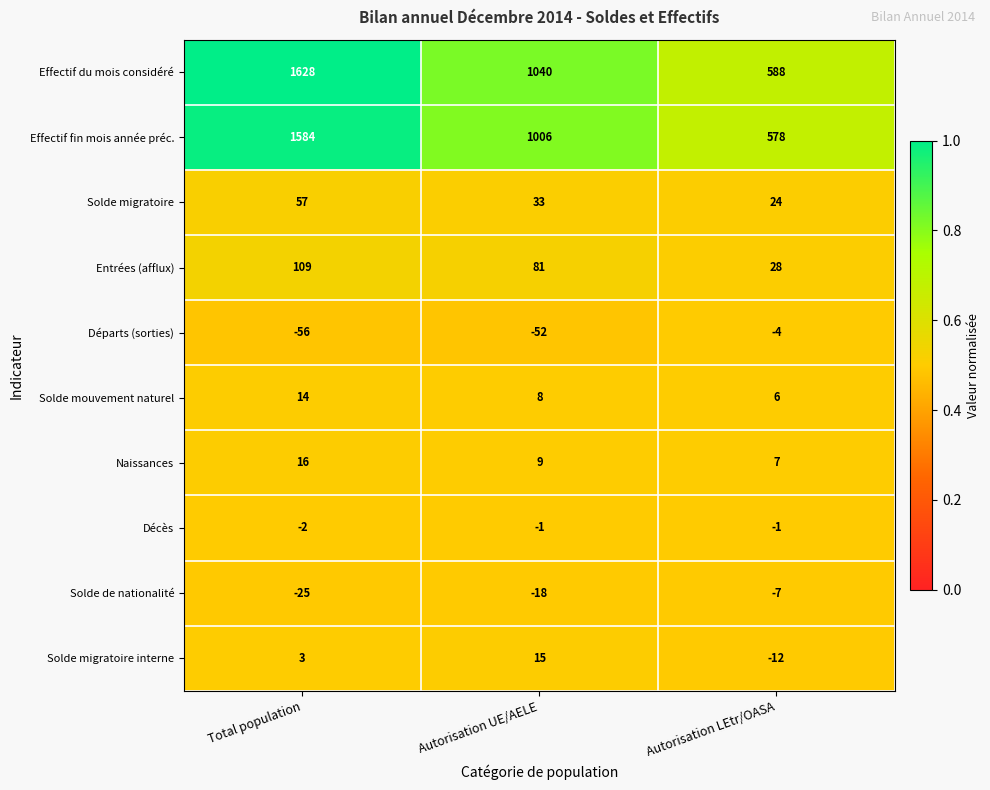

Reading right to left, transcribe all the data shown in this chart.

Effectif du mois considéré: Autorisation LEtr/OASA=588	Autorisation UE/AELE=1040	Total population=1628
Effectif fin mois année préc.: Autorisation LEtr/OASA=578	Autorisation UE/AELE=1006	Total population=1584
Solde migratoire: Autorisation LEtr/OASA=24	Autorisation UE/AELE=33	Total population=57
Entrées (afflux): Autorisation LEtr/OASA=28	Autorisation UE/AELE=81	Total population=109
Départs (sorties): Autorisation LEtr/OASA=-4	Autorisation UE/AELE=-52	Total population=-56
Solde mouvement naturel: Autorisation LEtr/OASA=6	Autorisation UE/AELE=8	Total population=14
Naissances: Autorisation LEtr/OASA=7	Autorisation UE/AELE=9	Total population=16
Décès: Autorisation LEtr/OASA=-1	Autorisation UE/AELE=-1	Total population=-2
Solde de nationalité: Autorisation LEtr/OASA=-7	Autorisation UE/AELE=-18	Total population=-25
Solde migratoire interne: Autorisation LEtr/OASA=-12	Autorisation UE/AELE=15	Total population=3